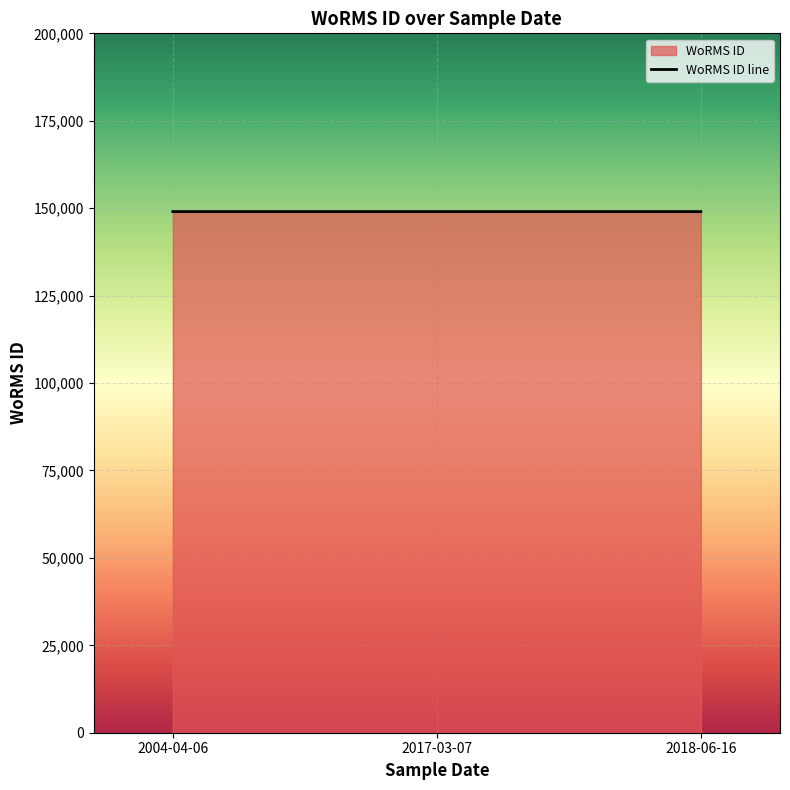

The value at 2004-04-06 is 149023. True or false?

True